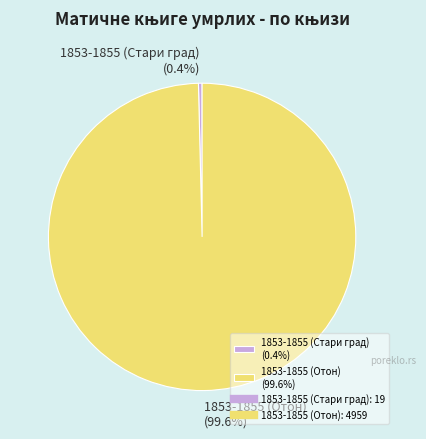

To the nearest percent, what is the combined percentage of 1853-1855 (Стари град) and 1853-1855 (Отон)?

100%